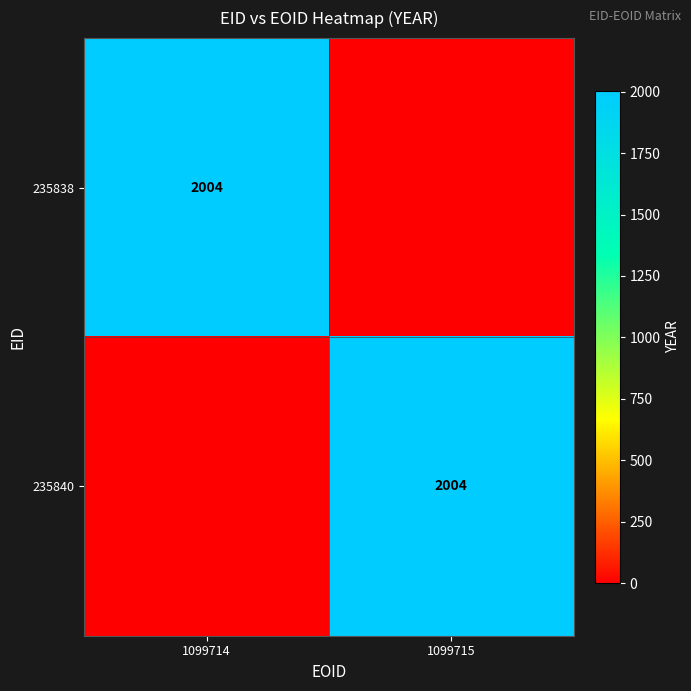

At which category does the chart reach its peak across all series?

1099714